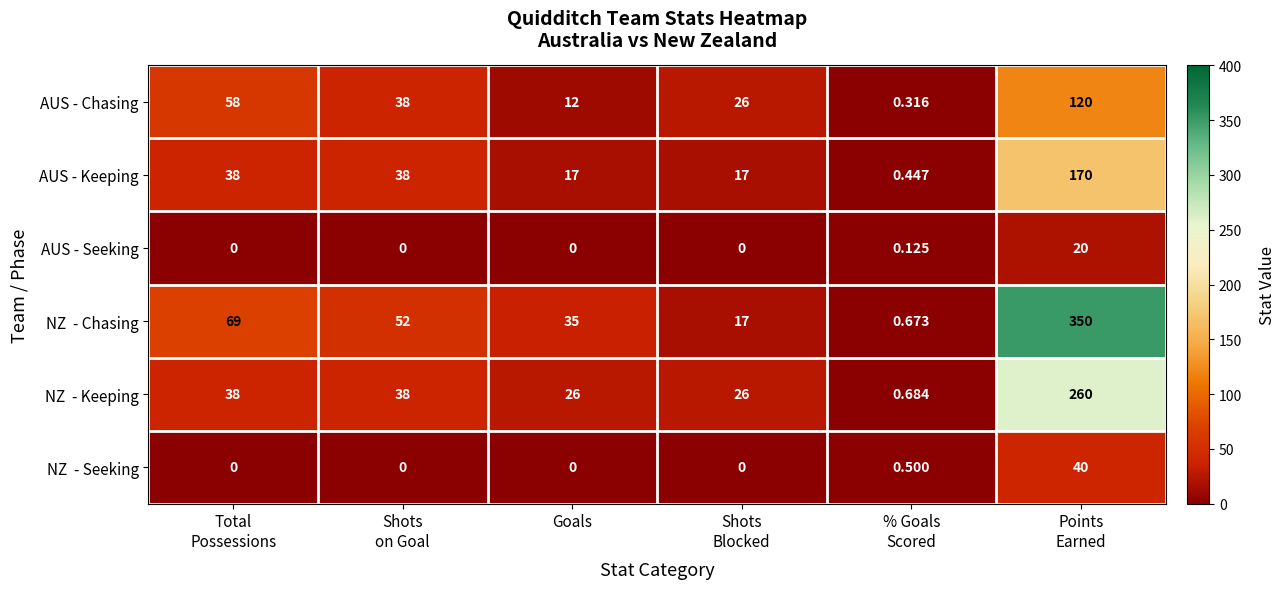

How many series are shown in this chart?

6